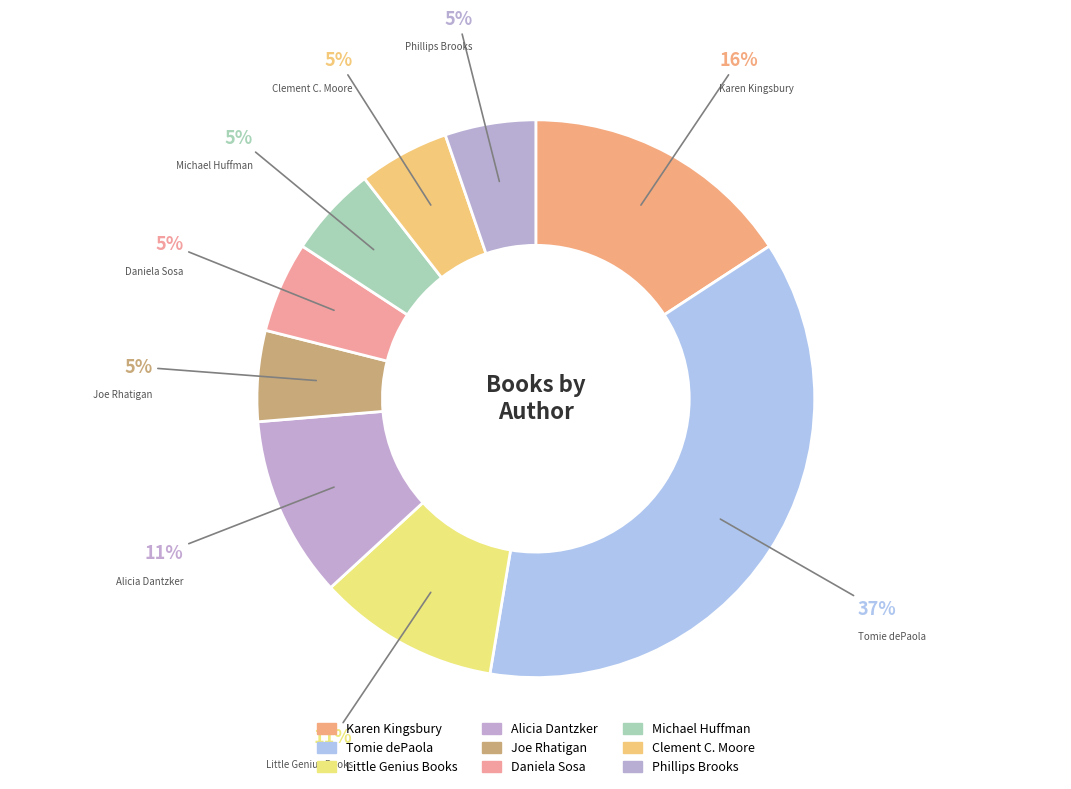

Approximately how many times larger is the value at Alicia Dantzker compared to Tomie dePaola?

0.3